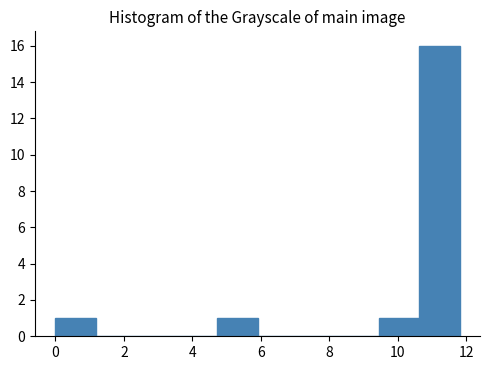

Over which range of the x-axis is the bar tallest?

10.6 to 11.8